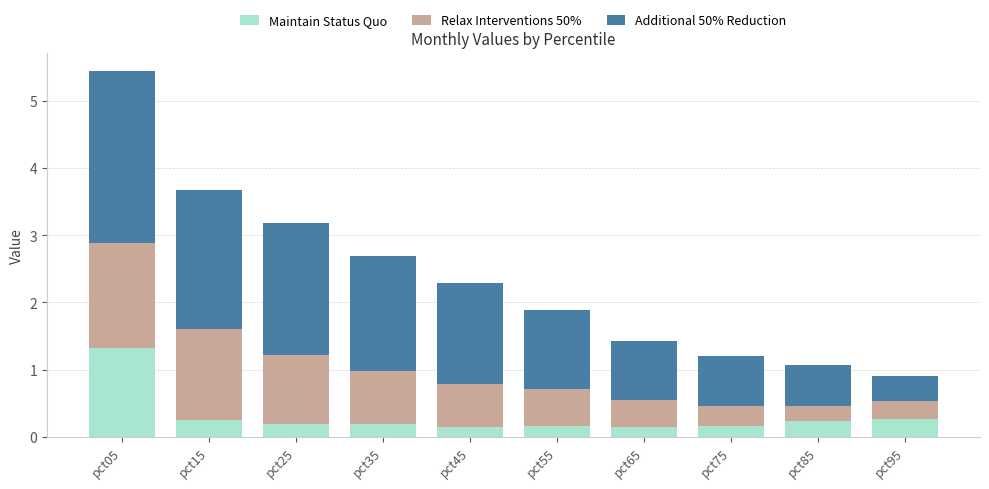

What is the sum of all Maintain Status Quo values?

3.1